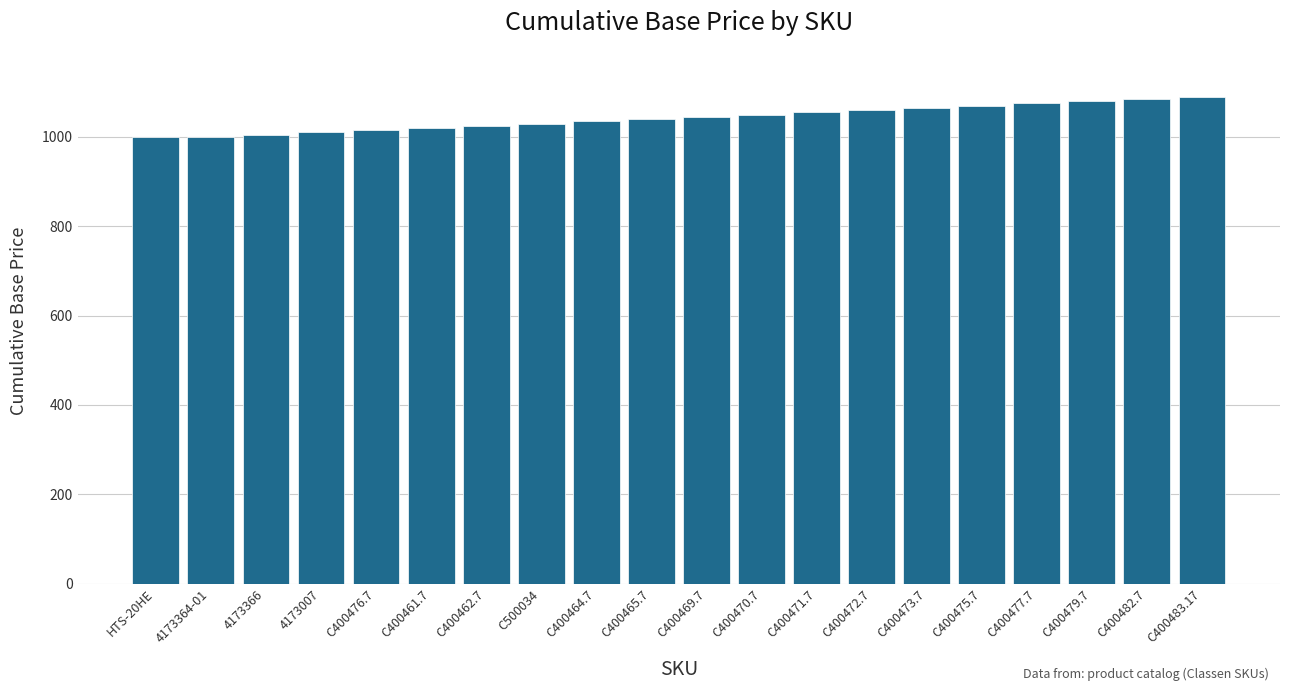

Is it true that the value at C400482.7 is 1085?

True